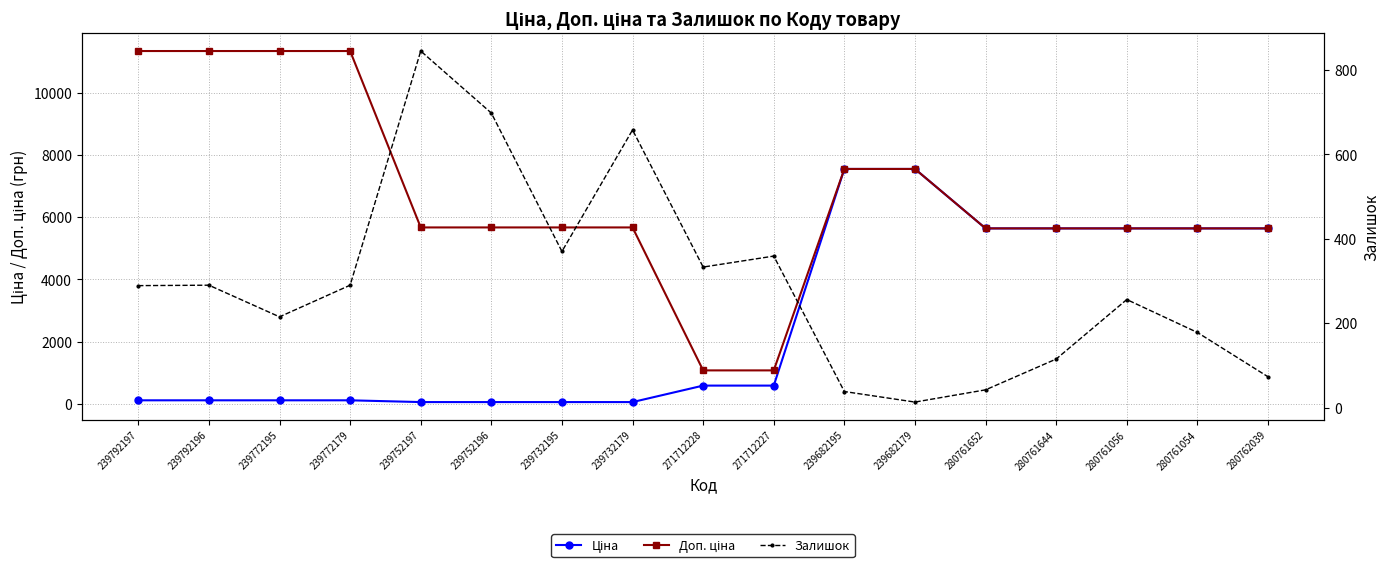

True or false: Залишок and Доп. ціна intersect in this chart.

False